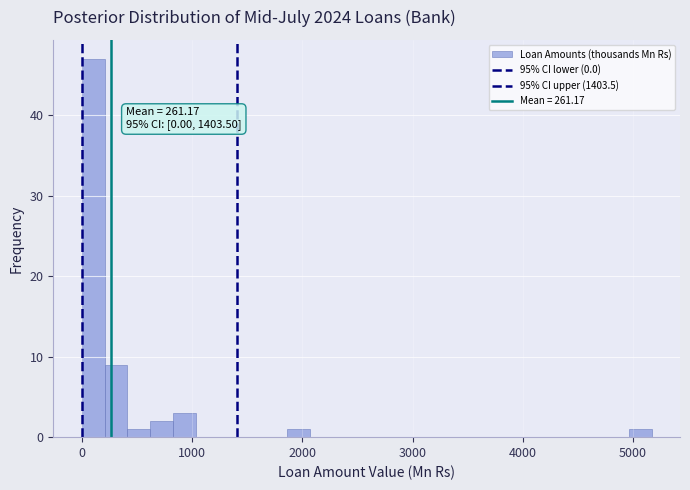

Around what value on the x-axis is the tallest bar? Give the approximate position of its centre, as read against the axis.

100